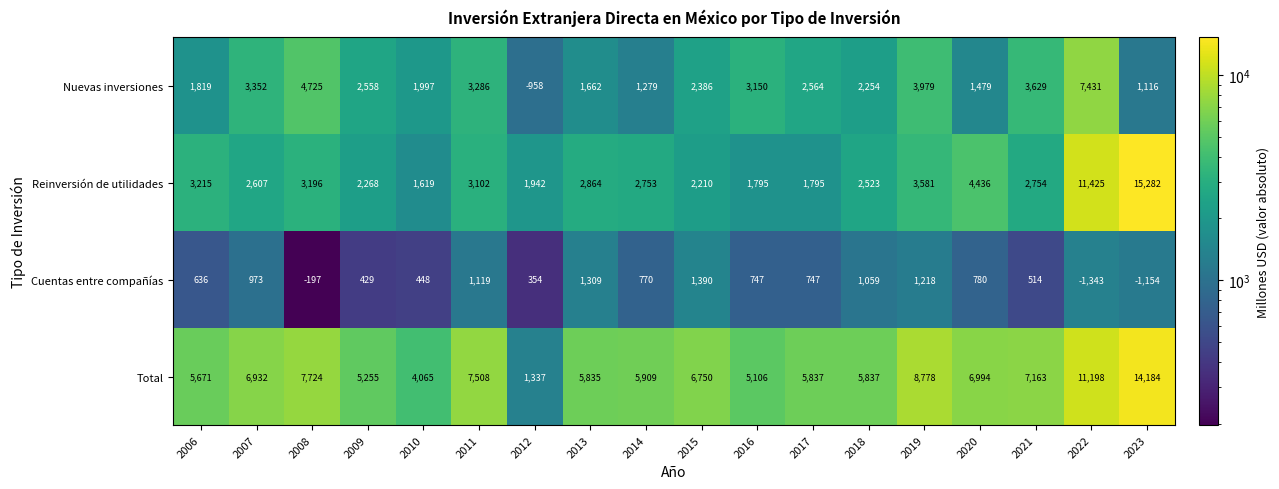

List the series in order of their peak value, highest first.

Reinversión de utilidades, Total, Nuevas inversiones, Cuentas entre compañías